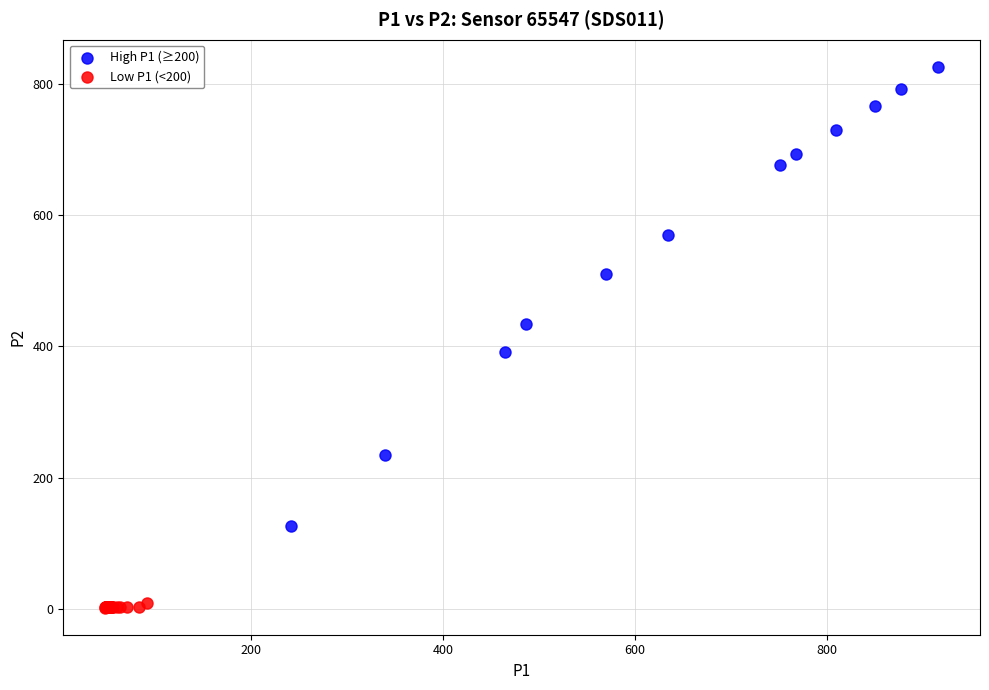

Which series contains the lowest Y value?

Low P1 (<200)